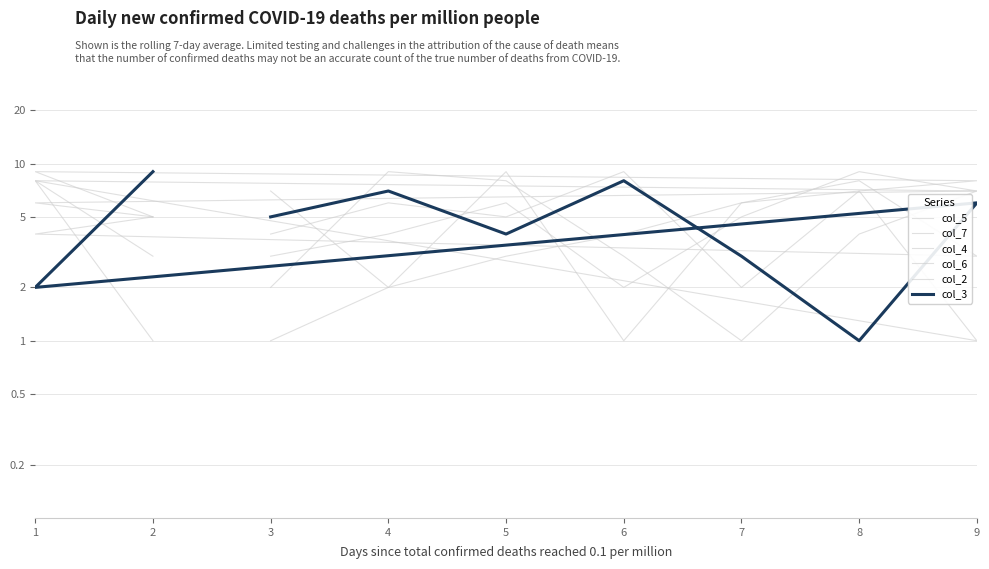

How many interior local valleys does the col_3 series have?

3